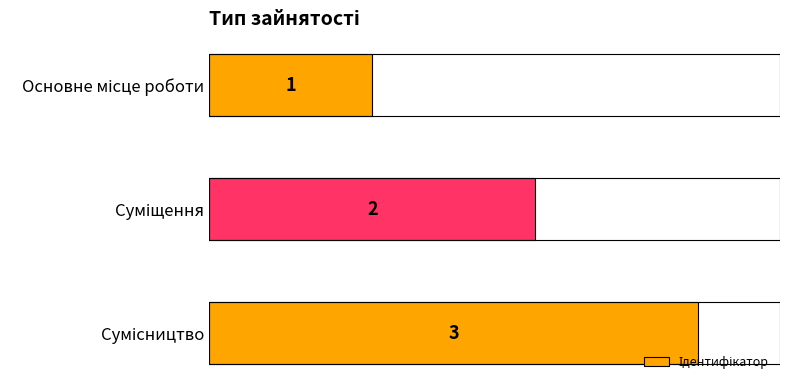

How many data points does each series have?

3